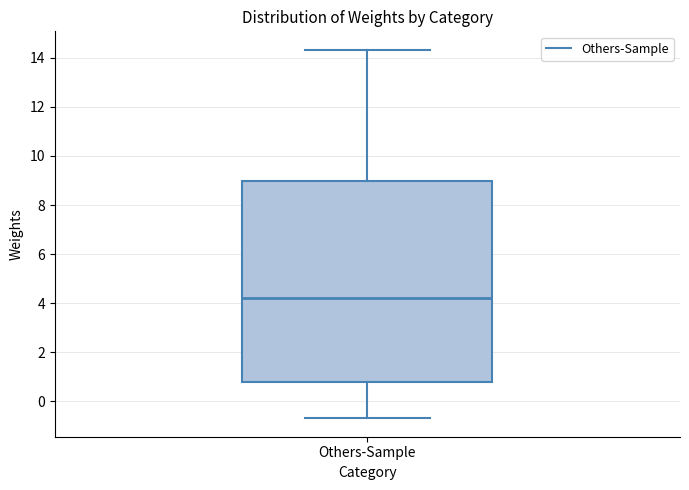

Where does the median line of the box for Others-Sample sit on the y-axis? The values are not printed on the chart, so give them approximately, as read against the axis.

4.2